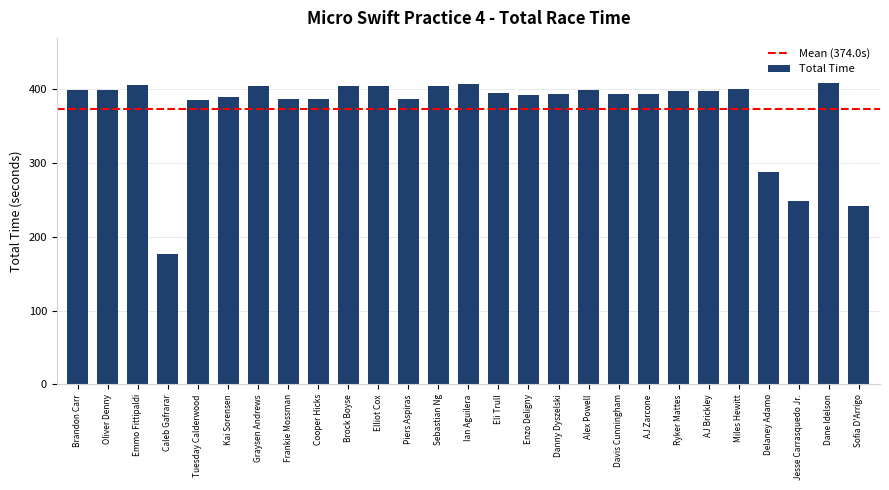

True or false: the data shows 673.8 at Graysen Andrews.

False